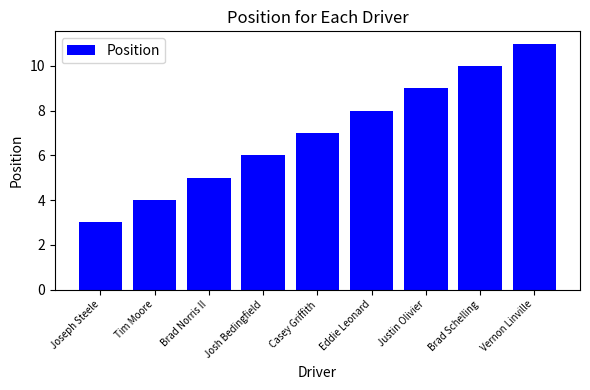

What is the minimum value shown in the chart?

3